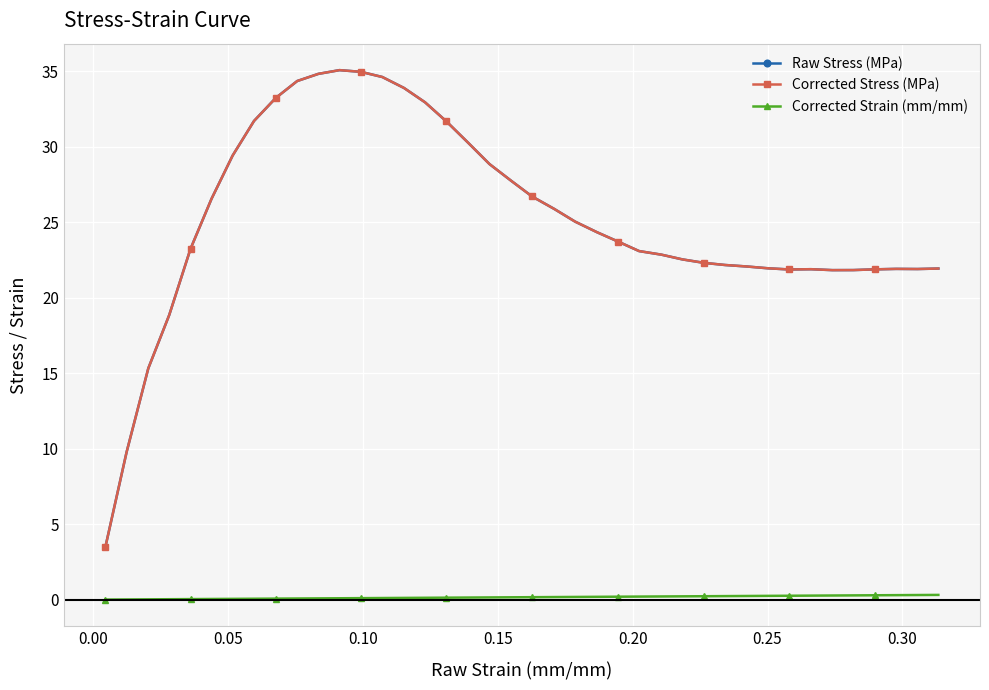

Does the chart display data point markers on the line(s)?

Yes